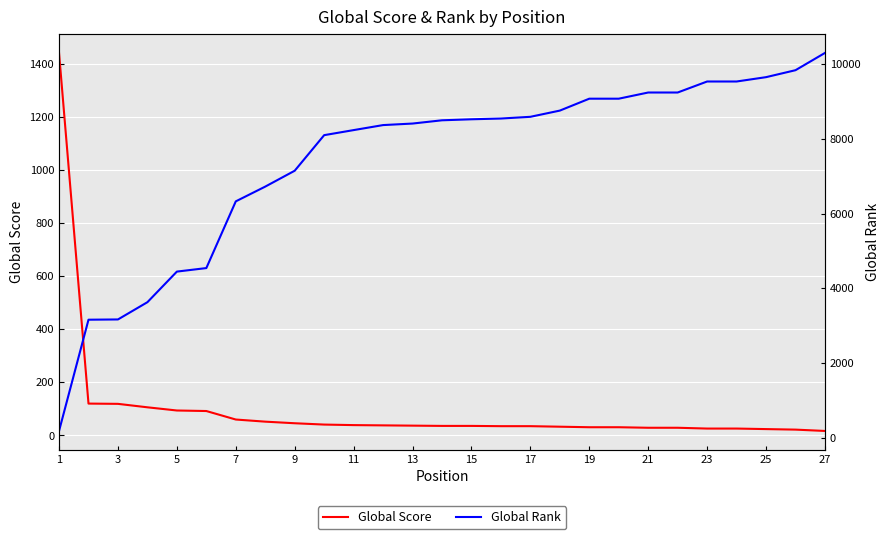

What is the maximum value for Global Score?

1440